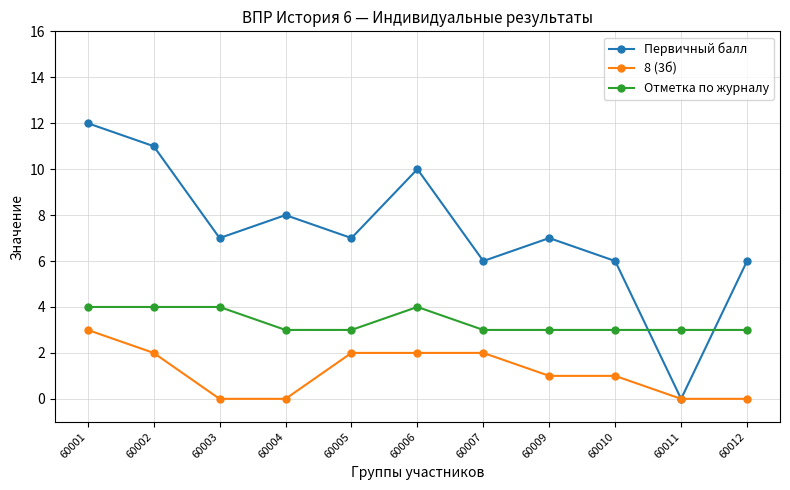

Rank the series by their average value, from highest to lowest.

Первичный балл, Отметка по журналу, 8 (3б)